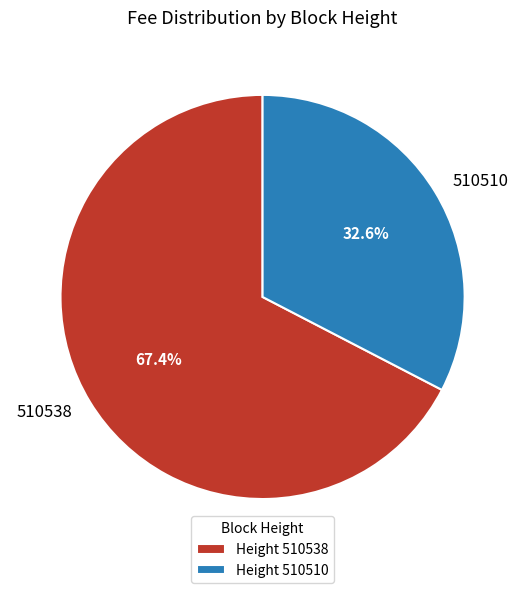

Is it true that 510510 is 42% of the pie?

False